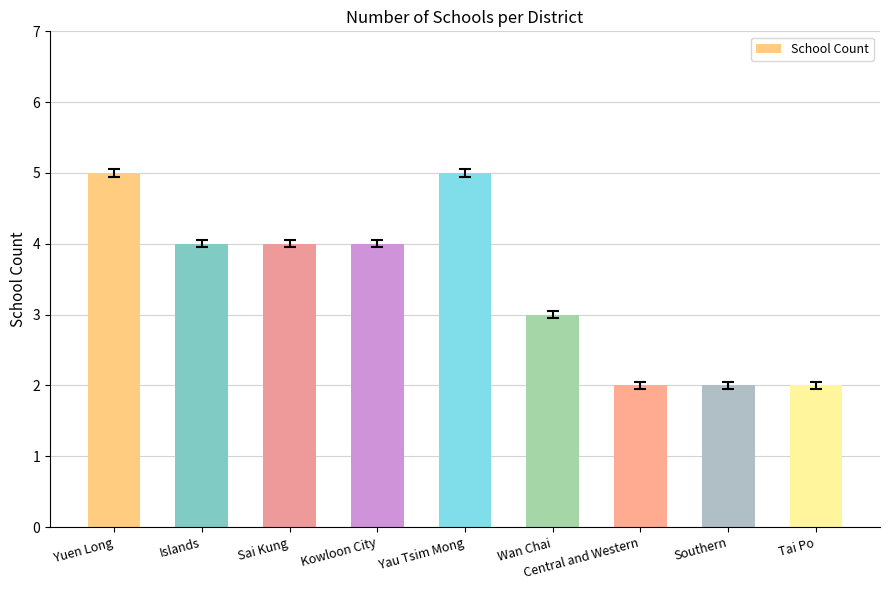

How many categories are shown in the chart?

9